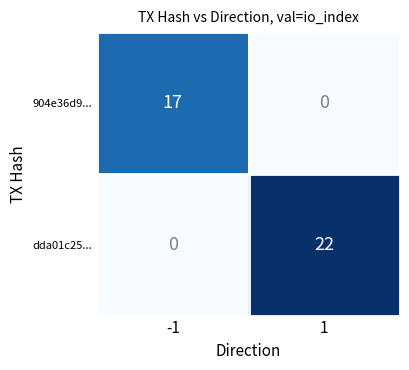

What is the sum of the dda01c25... values at -1 and 1?

22